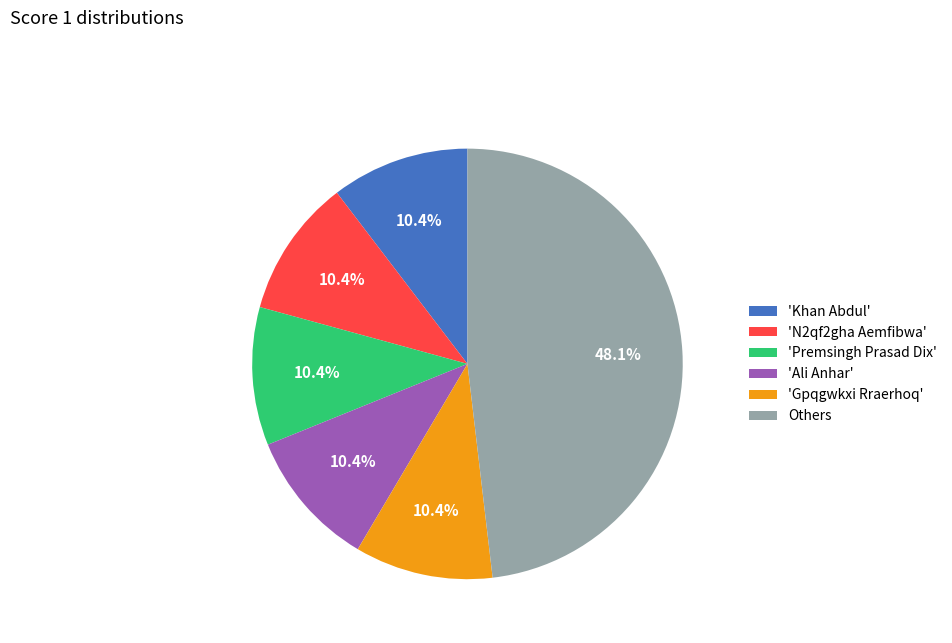

Which category has the biggest portion of the pie?

Others